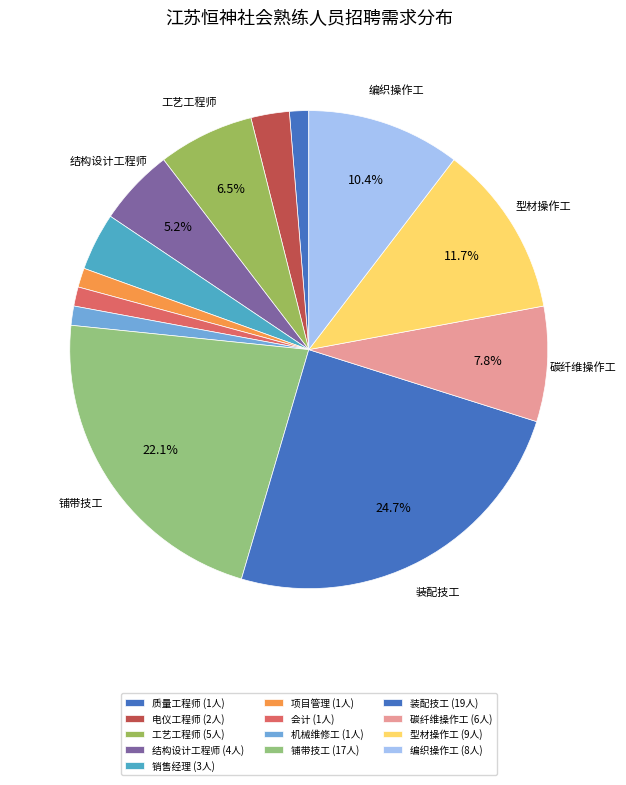

What is the change in value from 质量工程师 to 型材操作工?

+8